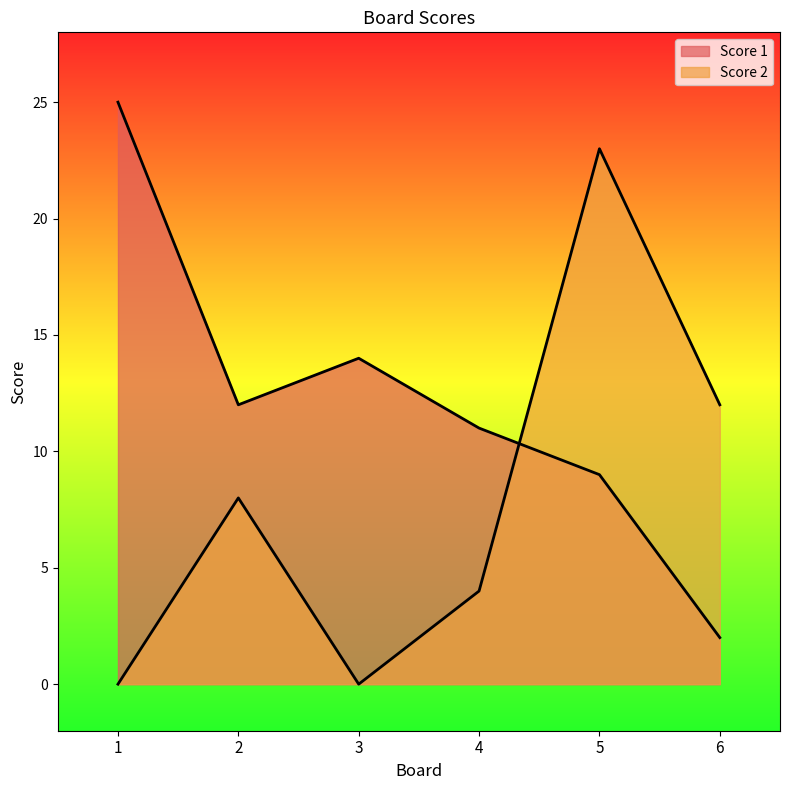

Reading left to right, what are all the values shown in this chart?

Score 1: 1=25	2=12	3=14	4=11	5=9	6=2
Score 2: 1=0	2=8	3=0	4=4	5=23	6=12